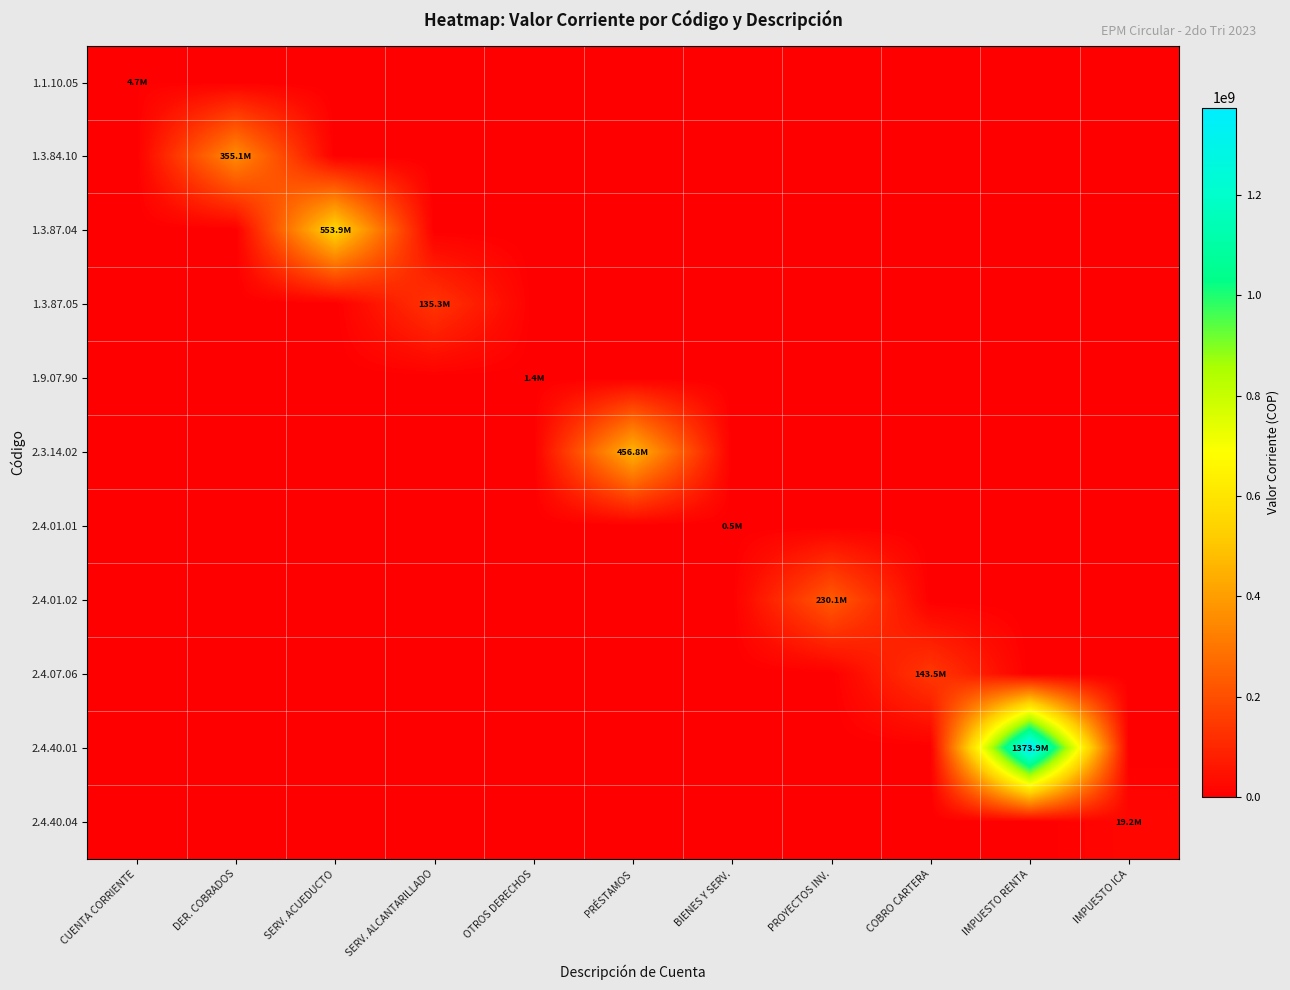

Reading left to right, list all the values displayed in this chart.

1.1.10.05: CUENTA CORRIENTE=4704825.0	DER. COBRADOS=0.0	SERV. ACUEDUCTO=0.0	SERV. ALCANTARILLADO=0.0	OTROS DERECHOS=0.0	PRÉSTAMOS=0.0	BIENES Y SERV.=0.0	PROYECTOS INV.=0.0	COBRO CARTERA=0.0	IMPUESTO RENTA=0.0	IMPUESTO ICA=0.0
1.3.84.10: CUENTA CORRIENTE=0.0	DER. COBRADOS=355088091.2	SERV. ACUEDUCTO=0.0	SERV. ALCANTARILLADO=0.0	OTROS DERECHOS=0.0	PRÉSTAMOS=0.0	BIENES Y SERV.=0.0	PROYECTOS INV.=0.0	COBRO CARTERA=0.0	IMPUESTO RENTA=0.0	IMPUESTO ICA=0.0
1.3.87.04: CUENTA CORRIENTE=0.0	DER. COBRADOS=0.0	SERV. ACUEDUCTO=553910451.4	SERV. ALCANTARILLADO=0.0	OTROS DERECHOS=0.0	PRÉSTAMOS=0.0	BIENES Y SERV.=0.0	PROYECTOS INV.=0.0	COBRO CARTERA=0.0	IMPUESTO RENTA=0.0	IMPUESTO ICA=0.0
1.3.87.05: CUENTA CORRIENTE=0.0	DER. COBRADOS=0.0	SERV. ACUEDUCTO=0.0	SERV. ALCANTARILLADO=135265652.6	OTROS DERECHOS=0.0	PRÉSTAMOS=0.0	BIENES Y SERV.=0.0	PROYECTOS INV.=0.0	COBRO CARTERA=0.0	IMPUESTO RENTA=0.0	IMPUESTO ICA=0.0
1.9.07.90: CUENTA CORRIENTE=0.0	DER. COBRADOS=0.0	SERV. ACUEDUCTO=0.0	SERV. ALCANTARILLADO=0.0	OTROS DERECHOS=1356100.0	PRÉSTAMOS=0.0	BIENES Y SERV.=0.0	PROYECTOS INV.=0.0	COBRO CARTERA=0.0	IMPUESTO RENTA=0.0	IMPUESTO ICA=0.0
2.3.14.02: CUENTA CORRIENTE=0.0	DER. COBRADOS=0.0	SERV. ACUEDUCTO=0.0	SERV. ALCANTARILLADO=0.0	OTROS DERECHOS=0.0	PRÉSTAMOS=456789136.0	BIENES Y SERV.=0.0	PROYECTOS INV.=0.0	COBRO CARTERA=0.0	IMPUESTO RENTA=0.0	IMPUESTO ICA=0.0
2.4.01.01: CUENTA CORRIENTE=0.0	DER. COBRADOS=0.0	SERV. ACUEDUCTO=0.0	SERV. ALCANTARILLADO=0.0	OTROS DERECHOS=0.0	PRÉSTAMOS=0.0	BIENES Y SERV.=520749.0	PROYECTOS INV.=0.0	COBRO CARTERA=0.0	IMPUESTO RENTA=0.0	IMPUESTO ICA=0.0
2.4.01.02: CUENTA CORRIENTE=0.0	DER. COBRADOS=0.0	SERV. ACUEDUCTO=0.0	SERV. ALCANTARILLADO=0.0	OTROS DERECHOS=0.0	PRÉSTAMOS=0.0	BIENES Y SERV.=0.0	PROYECTOS INV.=230057052.0	COBRO CARTERA=0.0	IMPUESTO RENTA=0.0	IMPUESTO ICA=0.0
2.4.07.06: CUENTA CORRIENTE=0.0	DER. COBRADOS=0.0	SERV. ACUEDUCTO=0.0	SERV. ALCANTARILLADO=0.0	OTROS DERECHOS=0.0	PRÉSTAMOS=0.0	BIENES Y SERV.=0.0	PROYECTOS INV.=0.0	COBRO CARTERA=143495093.1	IMPUESTO RENTA=0.0	IMPUESTO ICA=0.0
2.4.40.01: CUENTA CORRIENTE=0.0	DER. COBRADOS=0.0	SERV. ACUEDUCTO=0.0	SERV. ALCANTARILLADO=0.0	OTROS DERECHOS=0.0	PRÉSTAMOS=0.0	BIENES Y SERV.=0.0	PROYECTOS INV.=0.0	COBRO CARTERA=0.0	IMPUESTO RENTA=1373932983.0	IMPUESTO ICA=0.0
2.4.40.04: CUENTA CORRIENTE=0.0	DER. COBRADOS=0.0	SERV. ACUEDUCTO=0.0	SERV. ALCANTARILLADO=0.0	OTROS DERECHOS=0.0	PRÉSTAMOS=0.0	BIENES Y SERV.=0.0	PROYECTOS INV.=0.0	COBRO CARTERA=0.0	IMPUESTO RENTA=0.0	IMPUESTO ICA=19163911.5